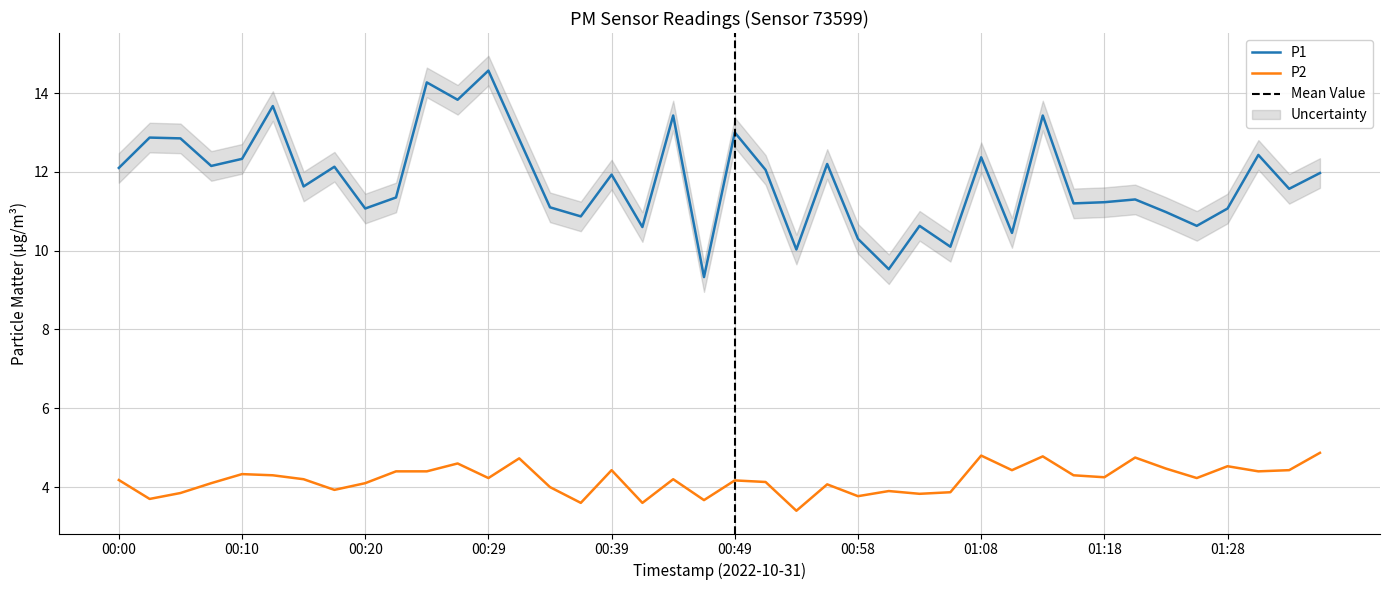

Reading left to right, list all the values displayed in this chart.

P1: 12.1	12.9	12.8	12.2	12.3	13.7	11.6	12.1	11.1	11.3	14.3	13.8	14.6	12.8	11.1	10.9	11.9	10.6	13.4	9.3	13.0	12.1	10.0	12.2	10.3	9.5	10.6	10.1	12.4	10.4	13.4	11.2	11.2	11.3	11.0	10.6	11.1	12.4	11.6	12.0
P2: 4.2	3.7	3.9	4.1	4.3	4.3	4.2	3.9	4.1	4.4	4.4	4.6	4.2	4.7	4.0	3.6	4.4	3.6	4.2	3.7	4.2	4.1	3.4	4.1	3.8	3.9	3.8	3.9	4.8	4.4	4.8	4.3	4.2	4.8	4.5	4.2	4.5	4.4	4.4	4.9